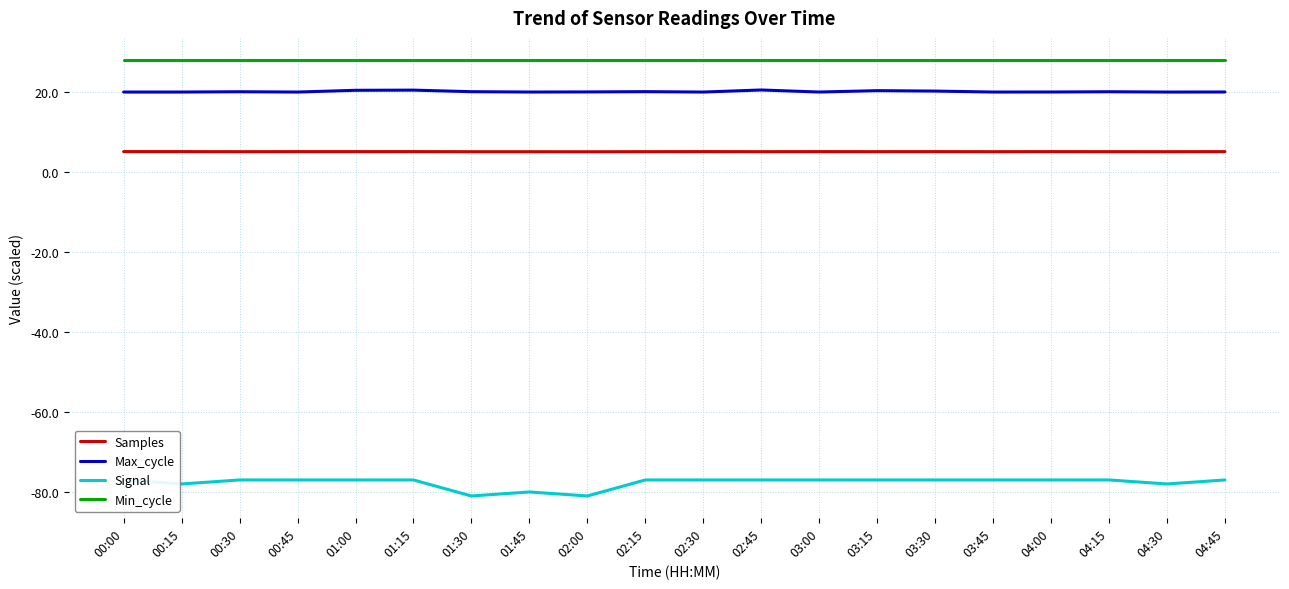

List the series in order of their peak value, lowest first.

Signal, Samples, Max_cycle, Min_cycle